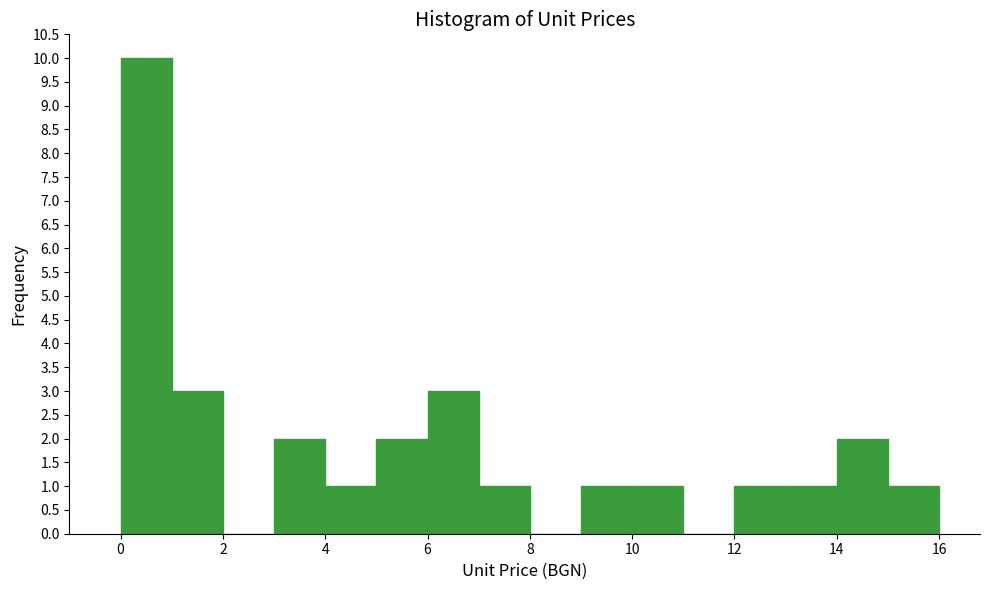

Which range on the x-axis has the tallest bar?

0 to 1